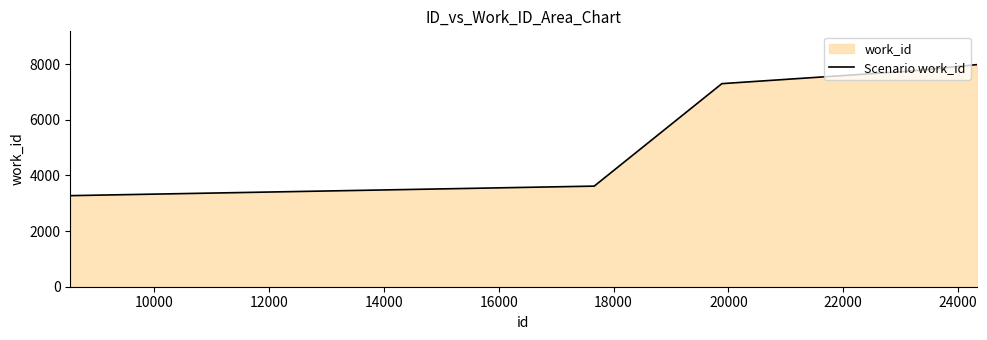

Reading right to left, extract all data points from this chart.

7986	7986	7986	7986	7753	7304	7304	3617	3617	3275